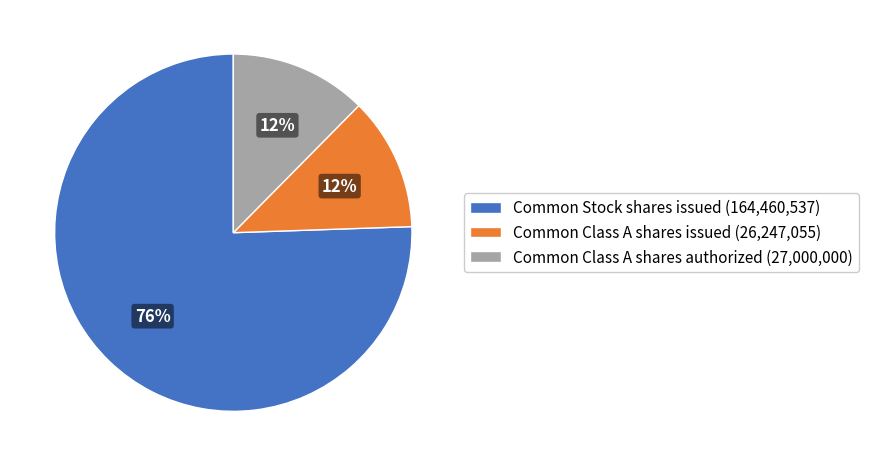

To the nearest percent, what percentage of the pie is Common Stock shares issued (164,460,537)?

76%